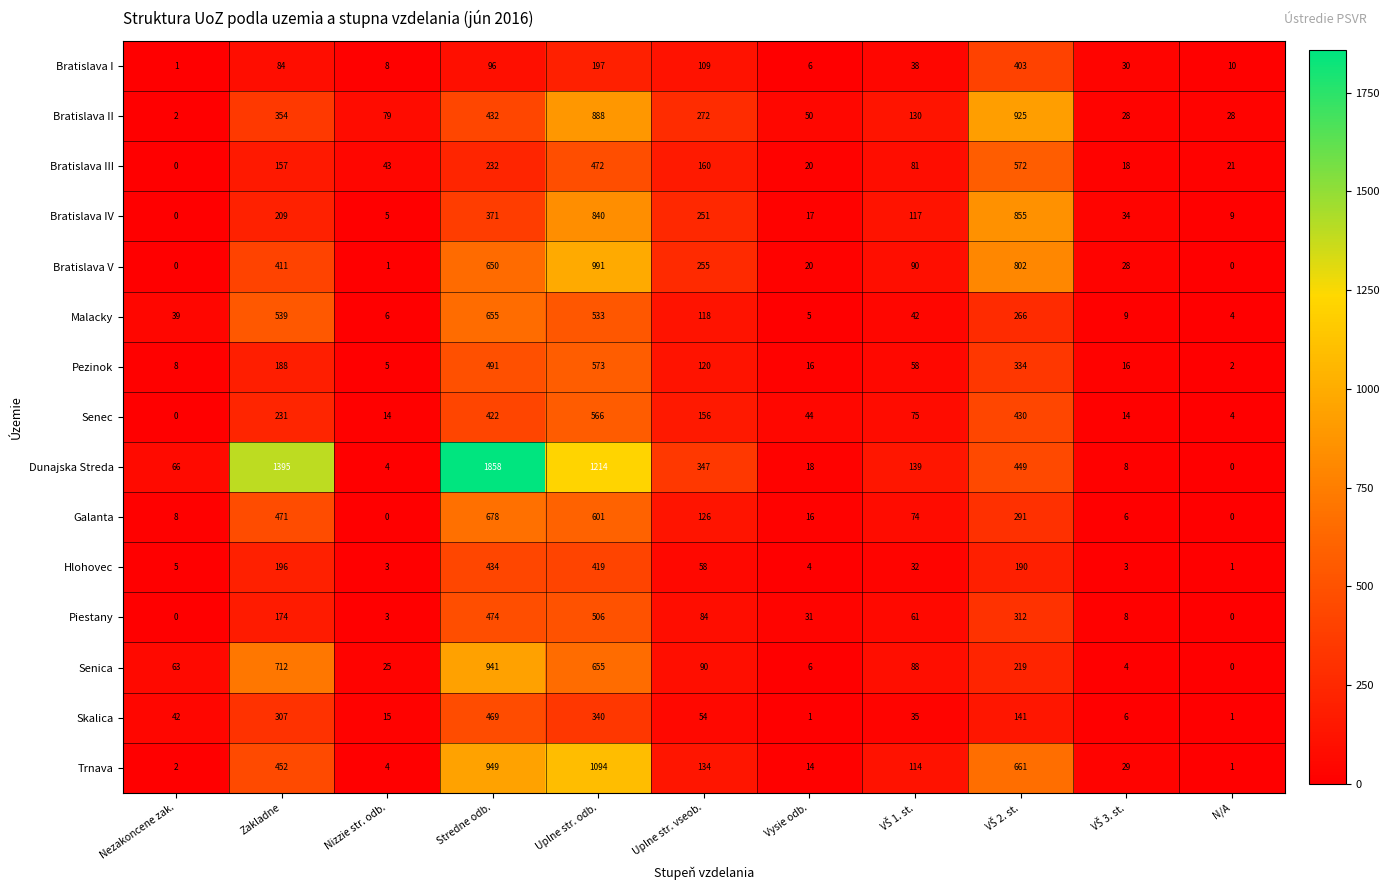

Which series has the largest range (max minus min)?

Dunajska Streda